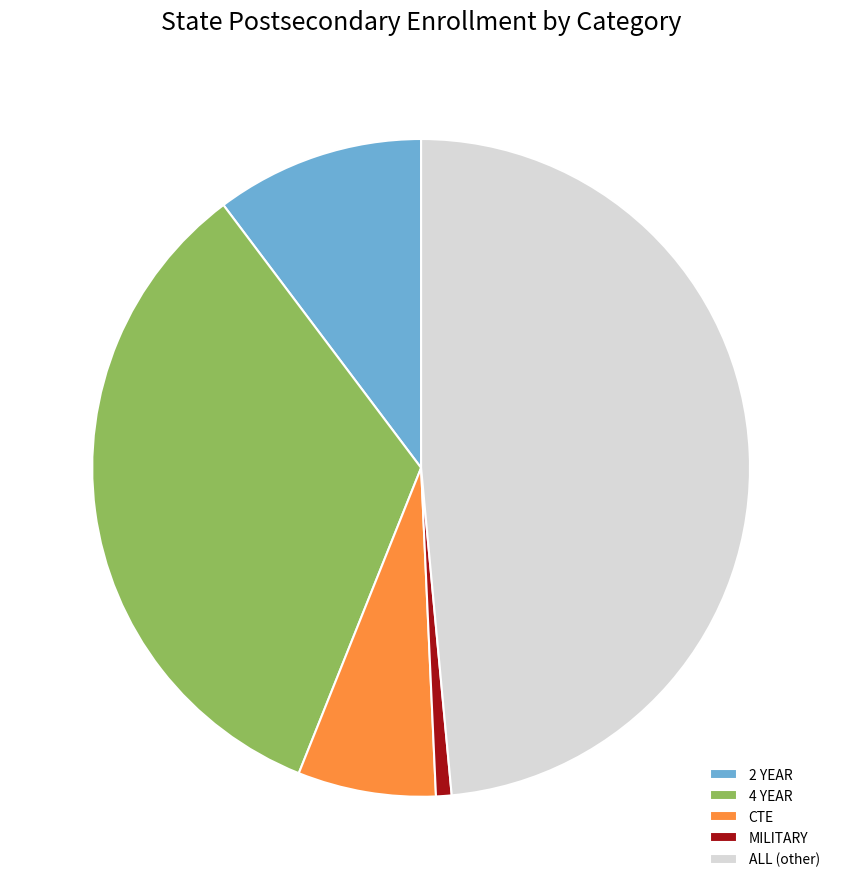

How many segments does this pie chart have?

5